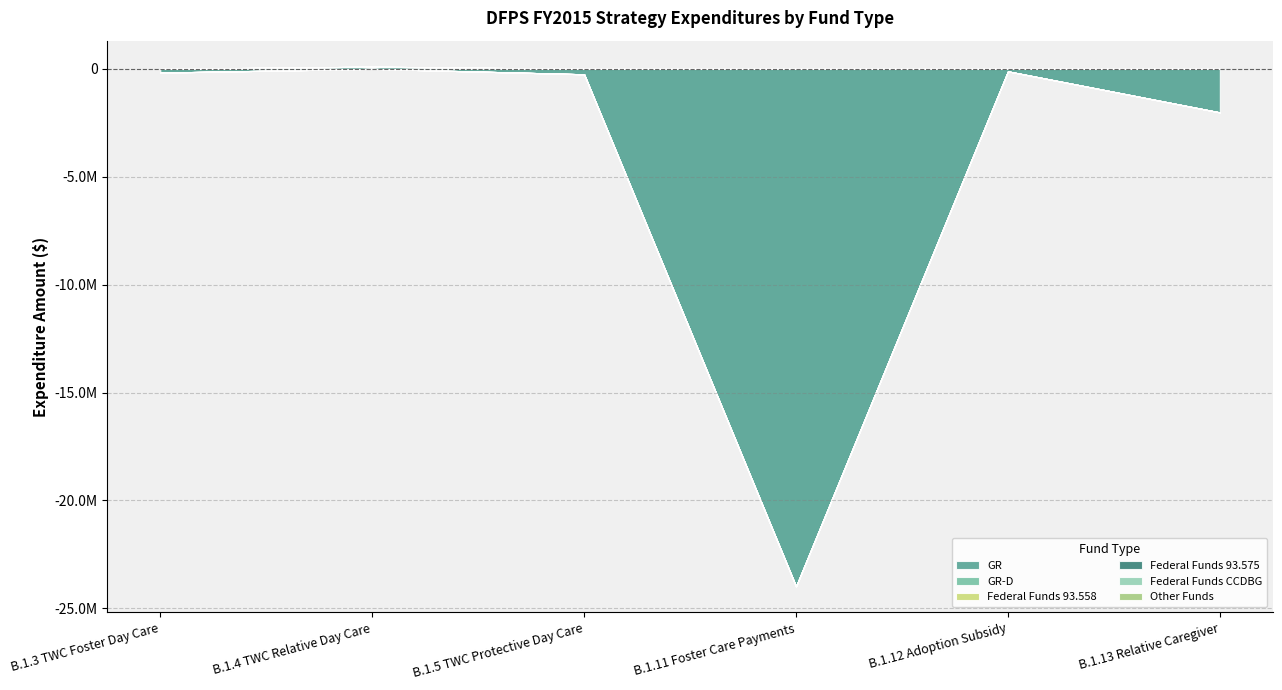

What is the average value of the GR series?

-4405436